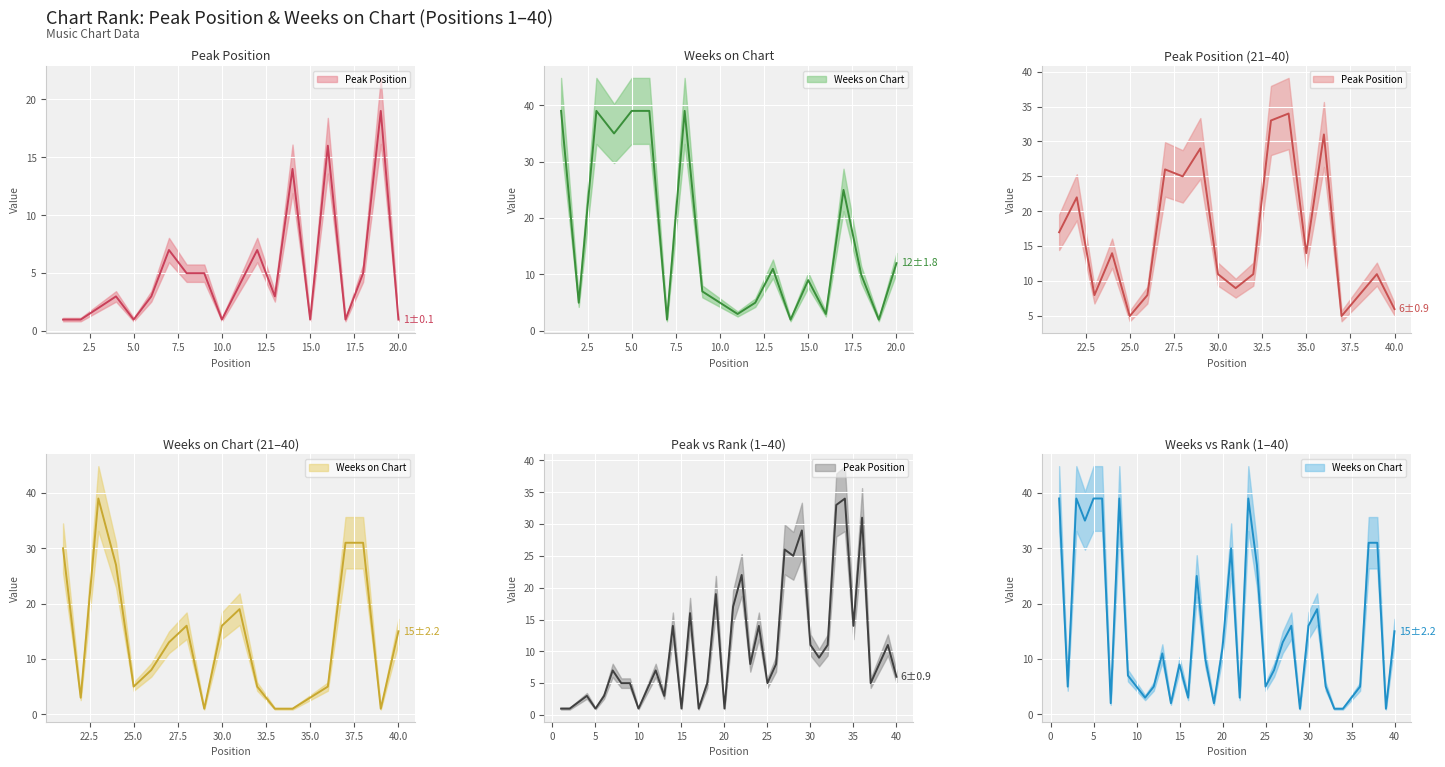

At which category does Weeks on Chart reach its first local peak?

3